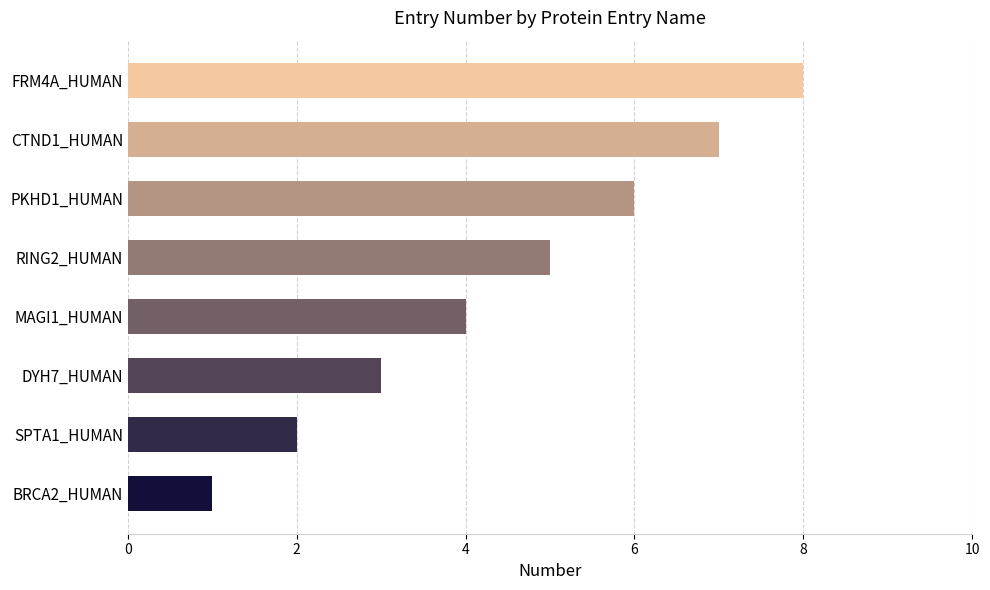

Rank the categories by value from highest to lowest.

FRM4A_HUMAN, CTND1_HUMAN, PKHD1_HUMAN, RING2_HUMAN, MAGI1_HUMAN, DYH7_HUMAN, SPTA1_HUMAN, BRCA2_HUMAN